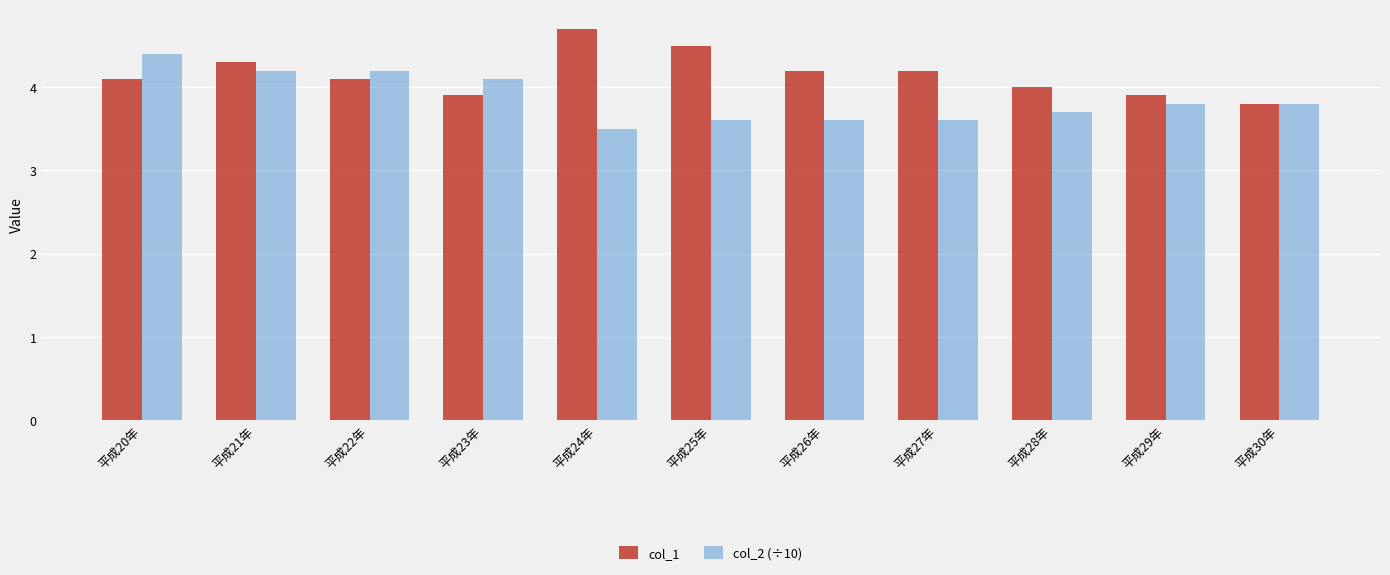

What is the average value of the col_1 series?

4.2